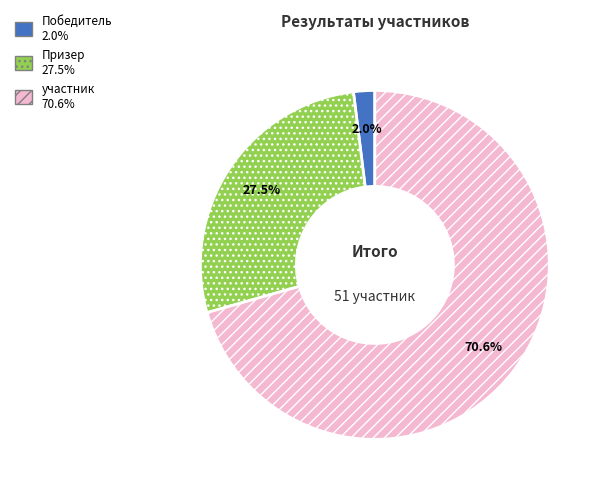

True or false: участник accounts for 62% of the total.

False